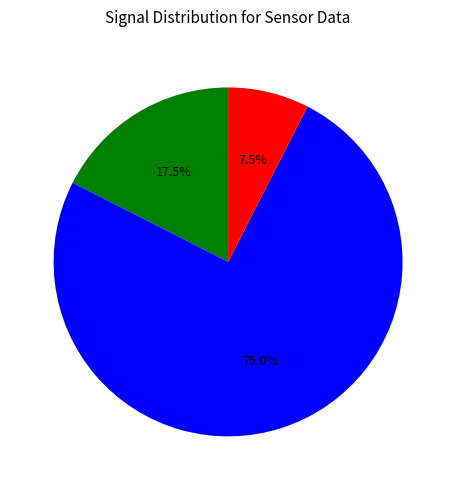

Is there any slice that represents more than half of the pie?

Yes